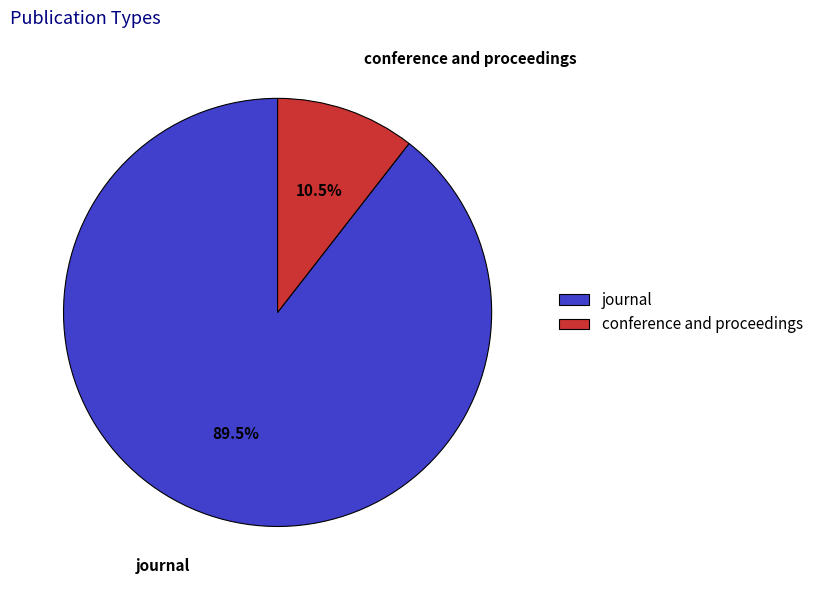

Count the number of slices in the pie.

2